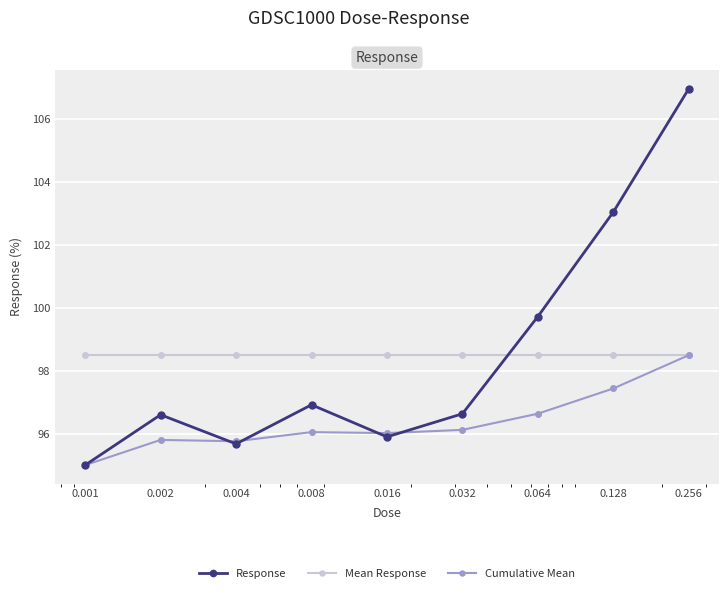

True or false: Cumulative Mean has more than 2 points higher than both neighbors.

False